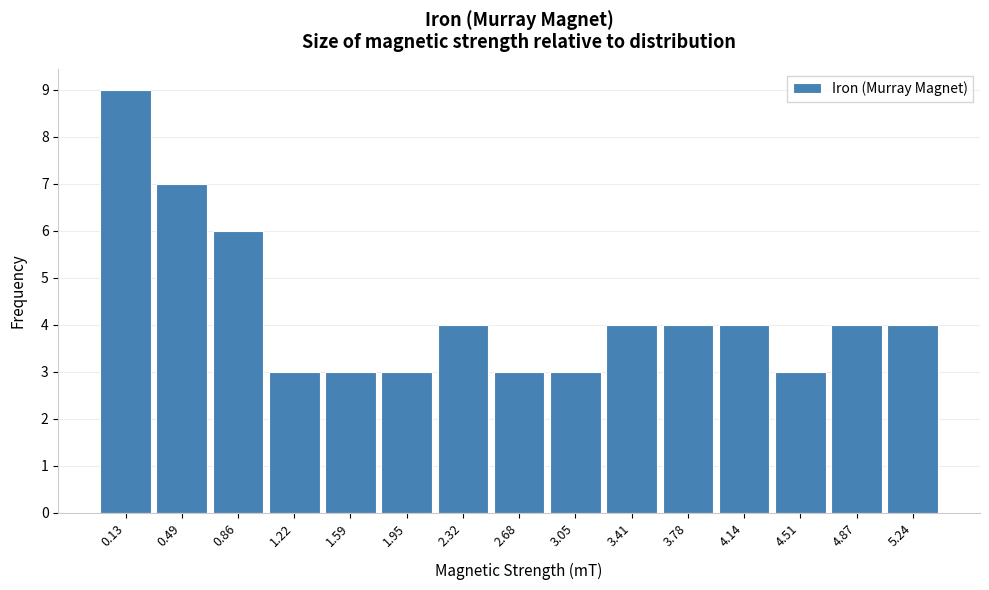

Reading left to right, extract all data points from this chart.

0.13=9	0.49=7	0.86=6	1.22=3	1.59=3	1.95=3	2.32=4	2.68=3	3.05=3	3.41=4	3.78=4	4.14=4	4.51=3	4.87=4	5.24=4